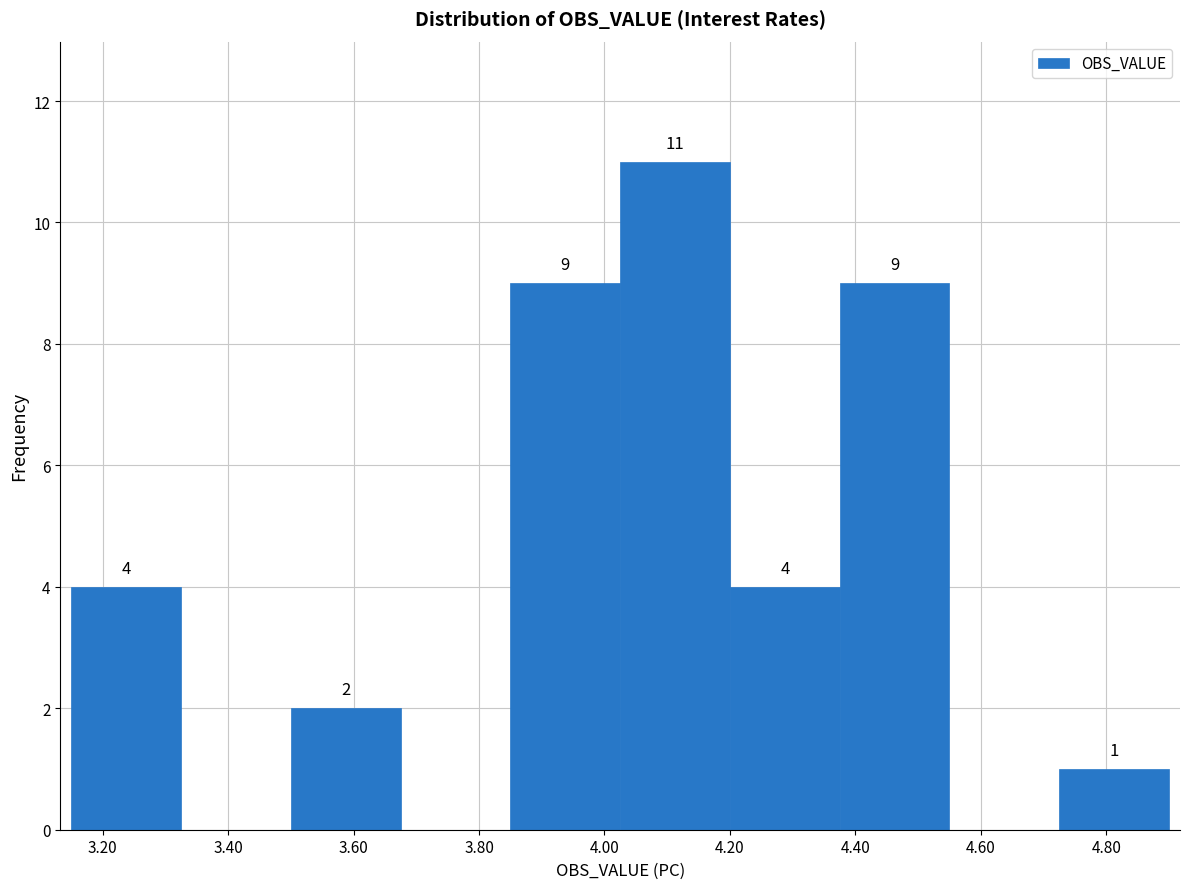

Over which range of the x-axis is the bar tallest?

4.025 to 4.200